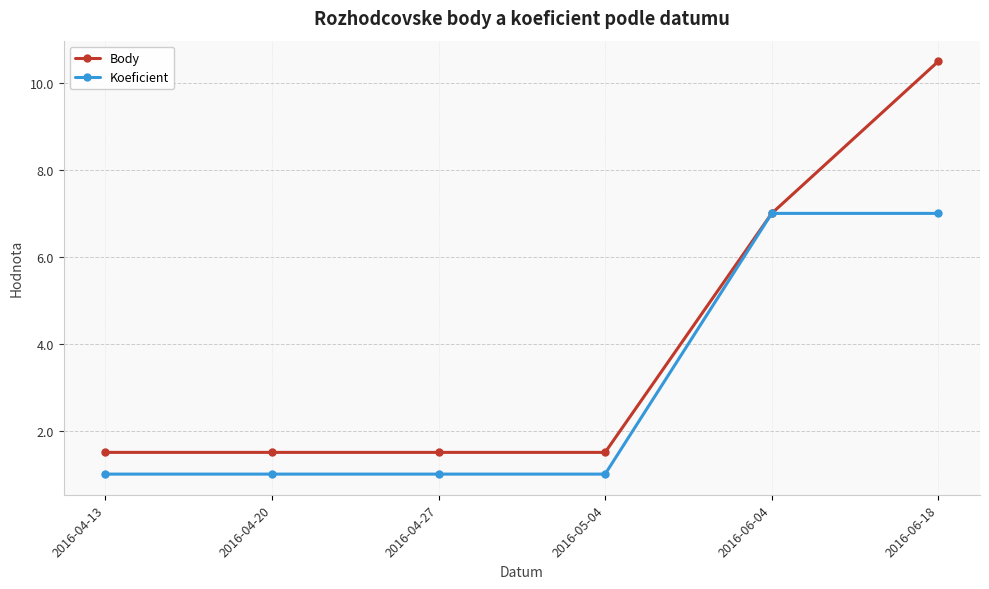

Reading left to right, what are all the values shown in this chart?

Body: 1.5	1.5	1.5	1.5	7.0	10.5
Koeficient: 1.0	1.0	1.0	1.0	7.0	7.0